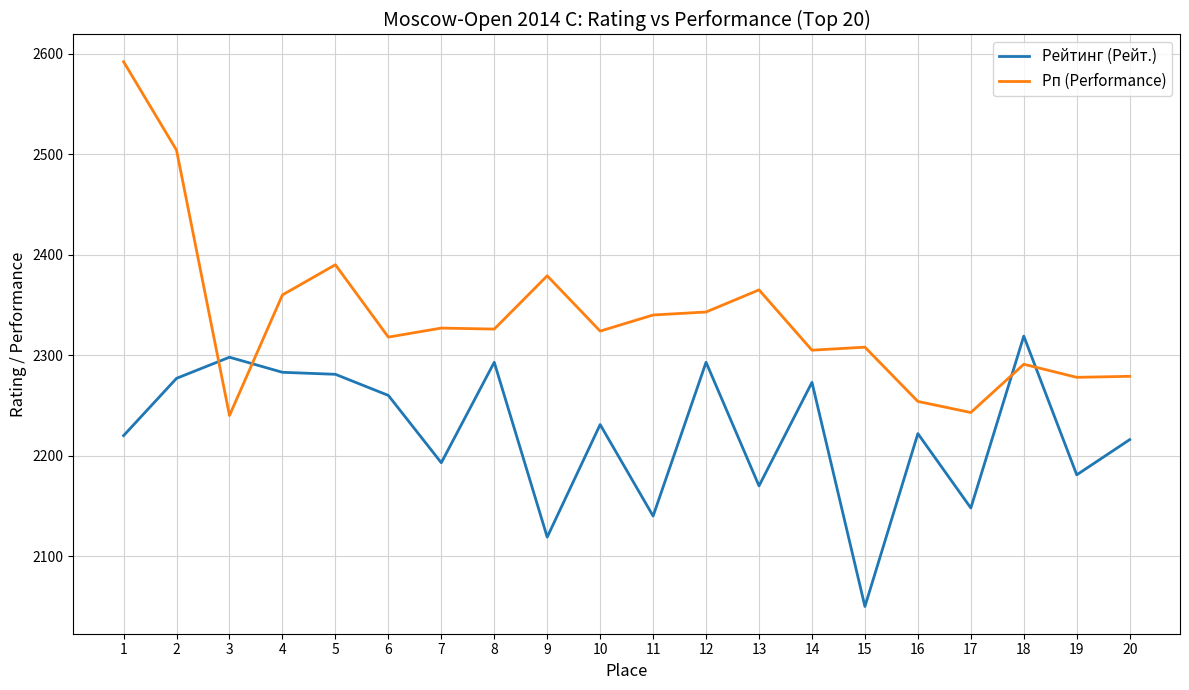

What is the minimum value for Рейтинг (Рейт.)?

2050